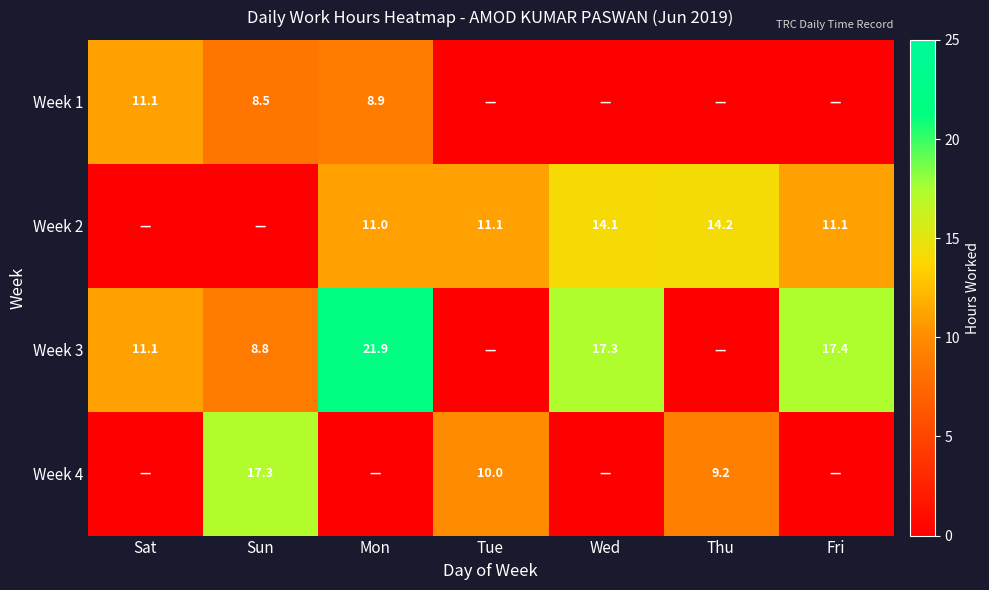

The Week 2 series shows 11.1 at Tue. True or false?

True